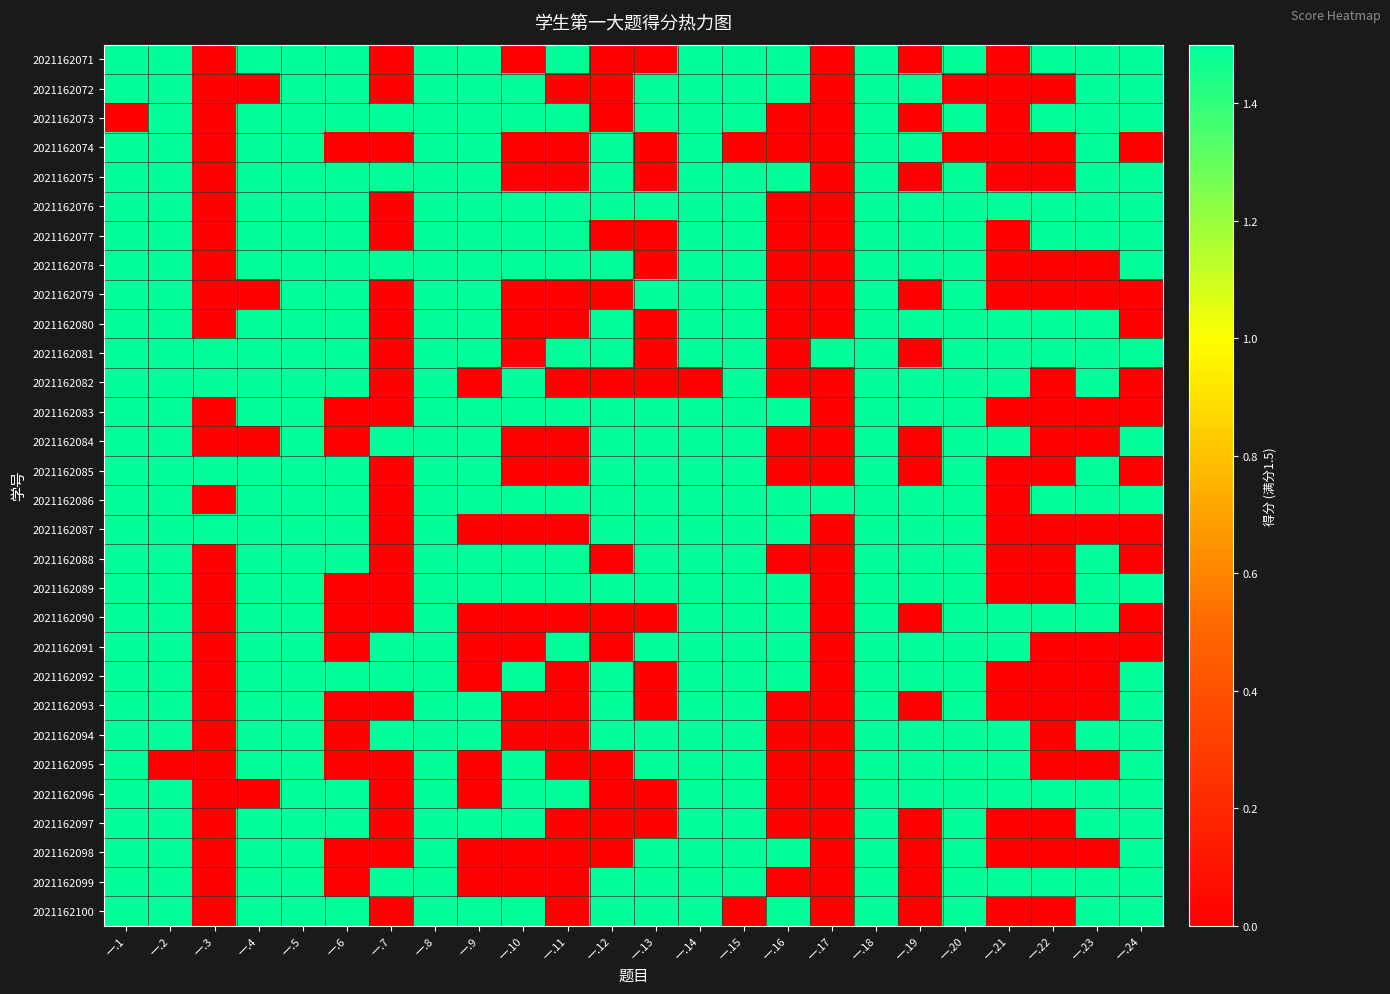

At which category is the sum across all series the highest?

一.5